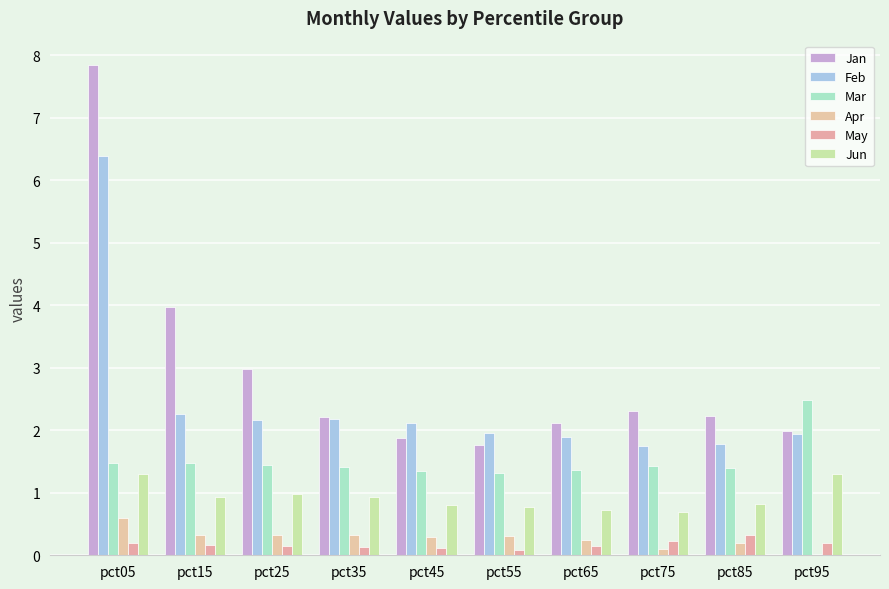

What is the minimum value for Feb?

1.7